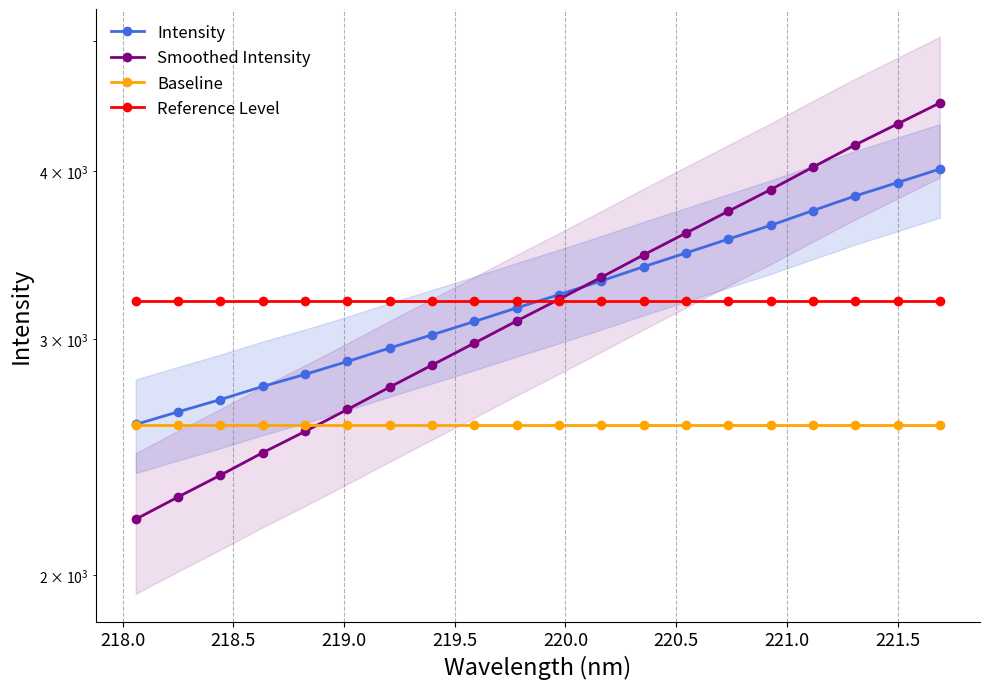

What is the sum of all Intensity values?

64768.8